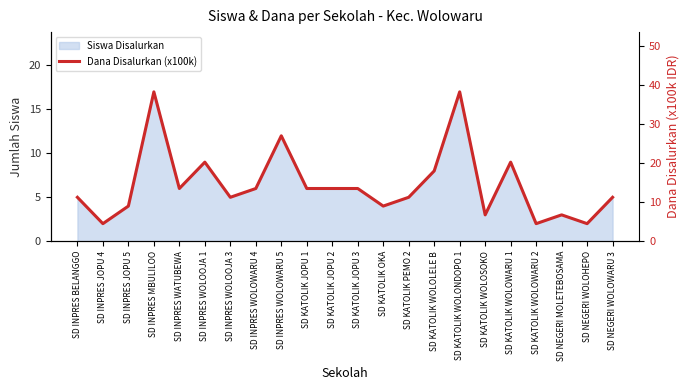

Read the value at SD KATOLIK WOLOWARU 1.

20.2